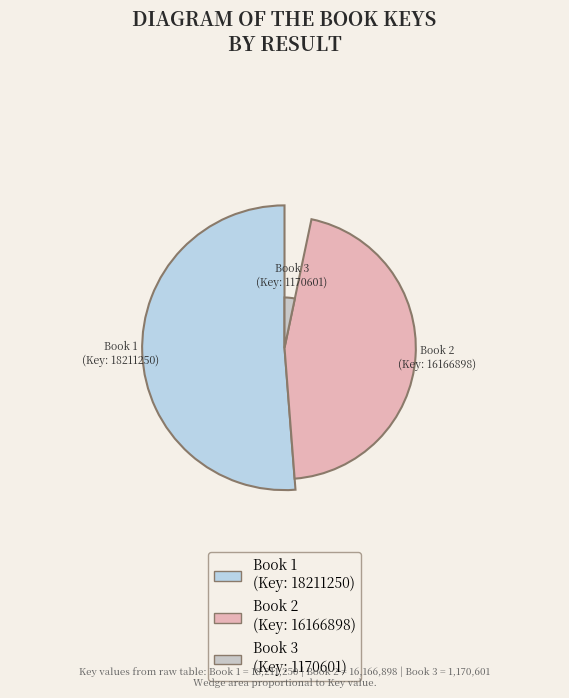

To the nearest percent, what is the difference between the largest and smallest slice percentages?

48%